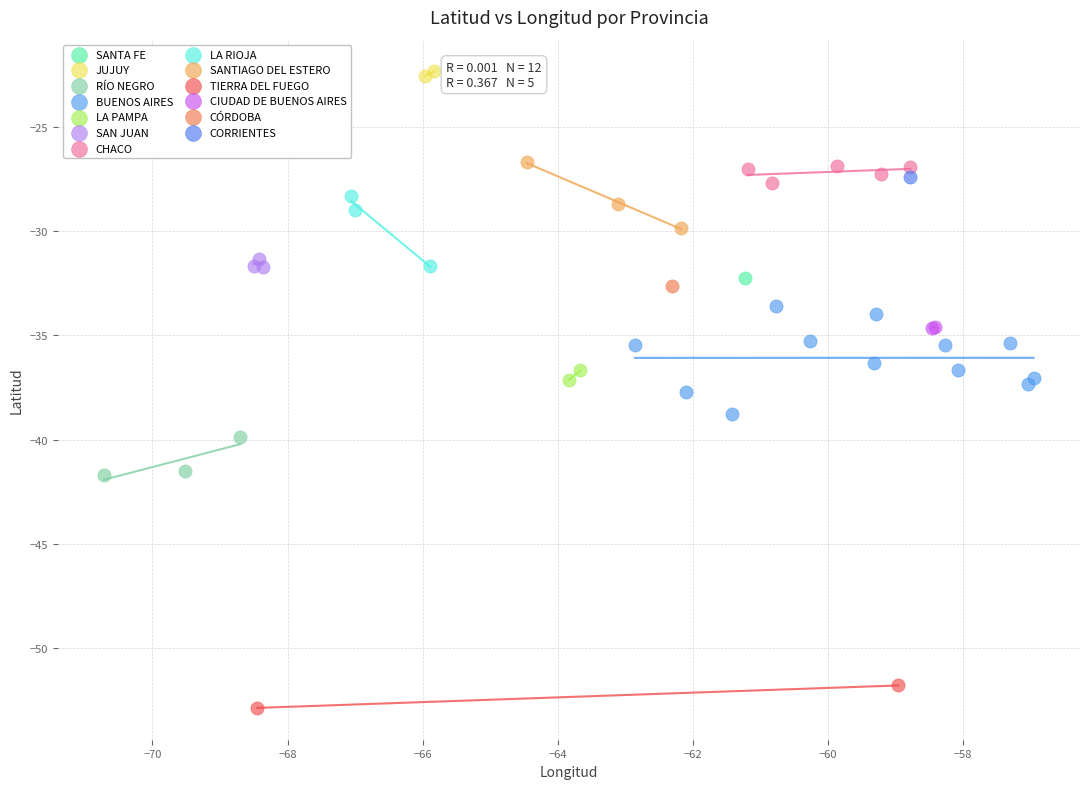

What are all the series names shown in the legend?

SANTA FE, JUJUY, RÍO NEGRO, BUENOS AIRES, LA PAMPA, SAN JUAN, CHACO, LA RIOJA, SANTIAGO DEL ESTERO, TIERRA DEL FUEGO, CIUDAD DE BUENOS AIRES, CÓRDOBA, CORRIENTES